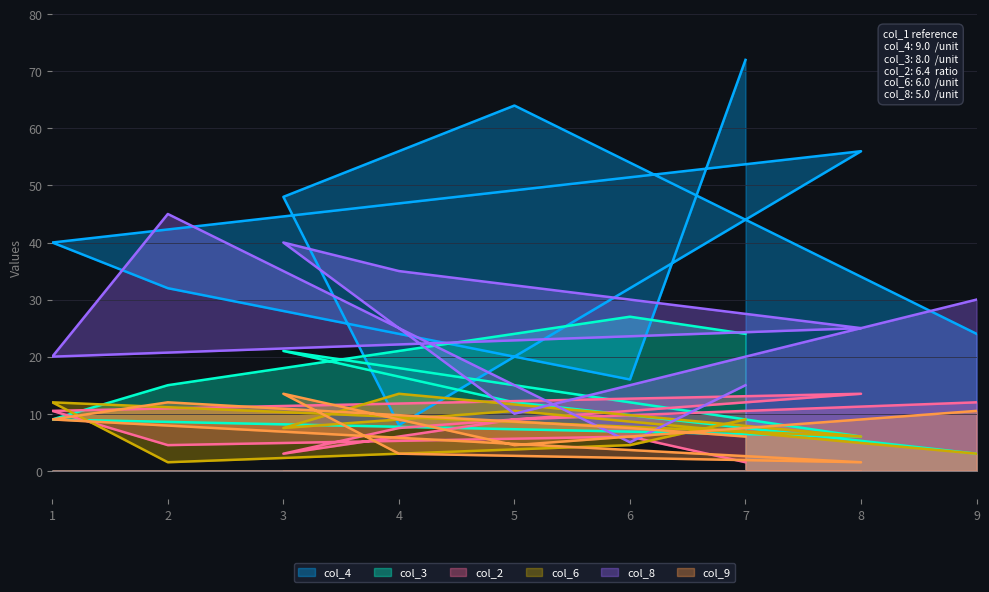

How many data points in col_6 are less than 7?

4